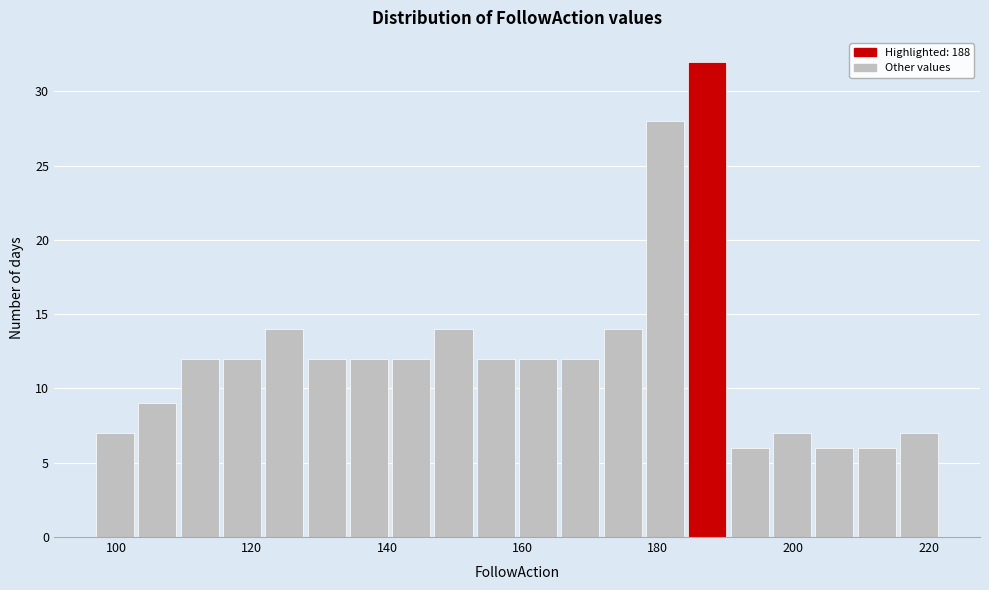

Read against the x-axis, roughly where is the centre of the tallest bar?

188